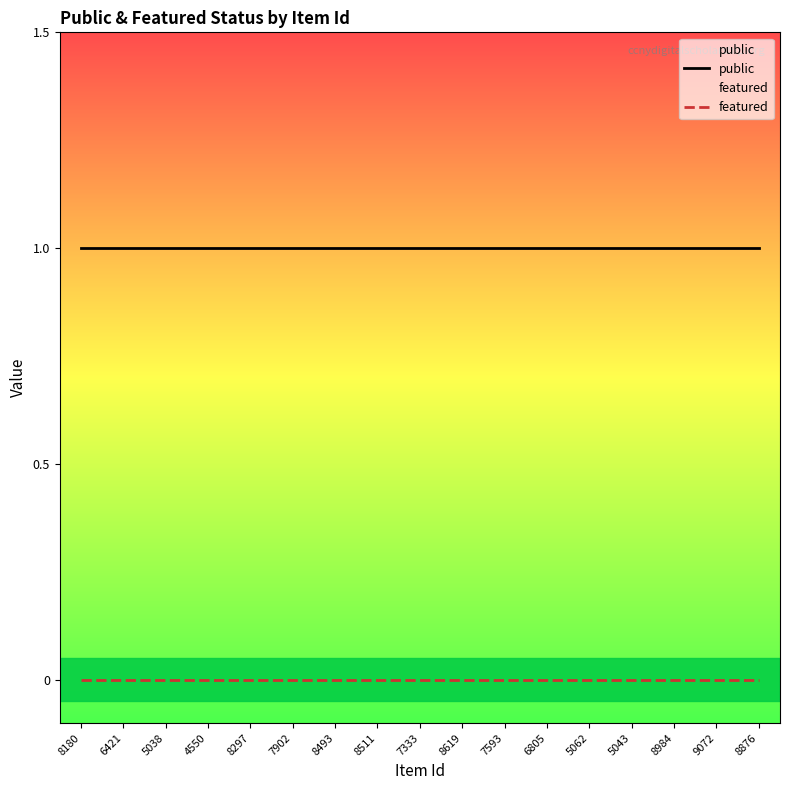

Does the chart have visible grid lines?

No